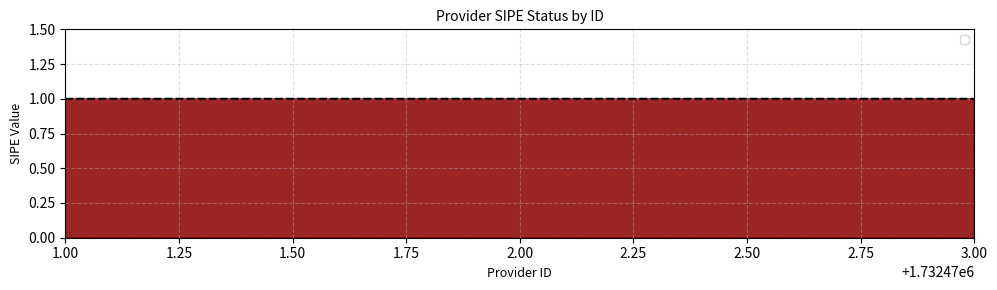

What is the approximate value at 3.00?

1